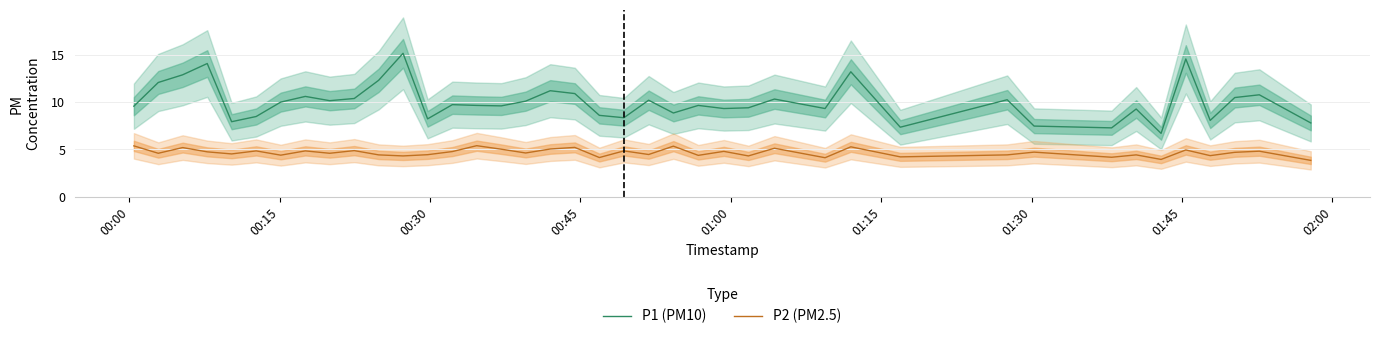

What are all the series names shown in the legend?

P1 (PM10), P2 (PM2.5)